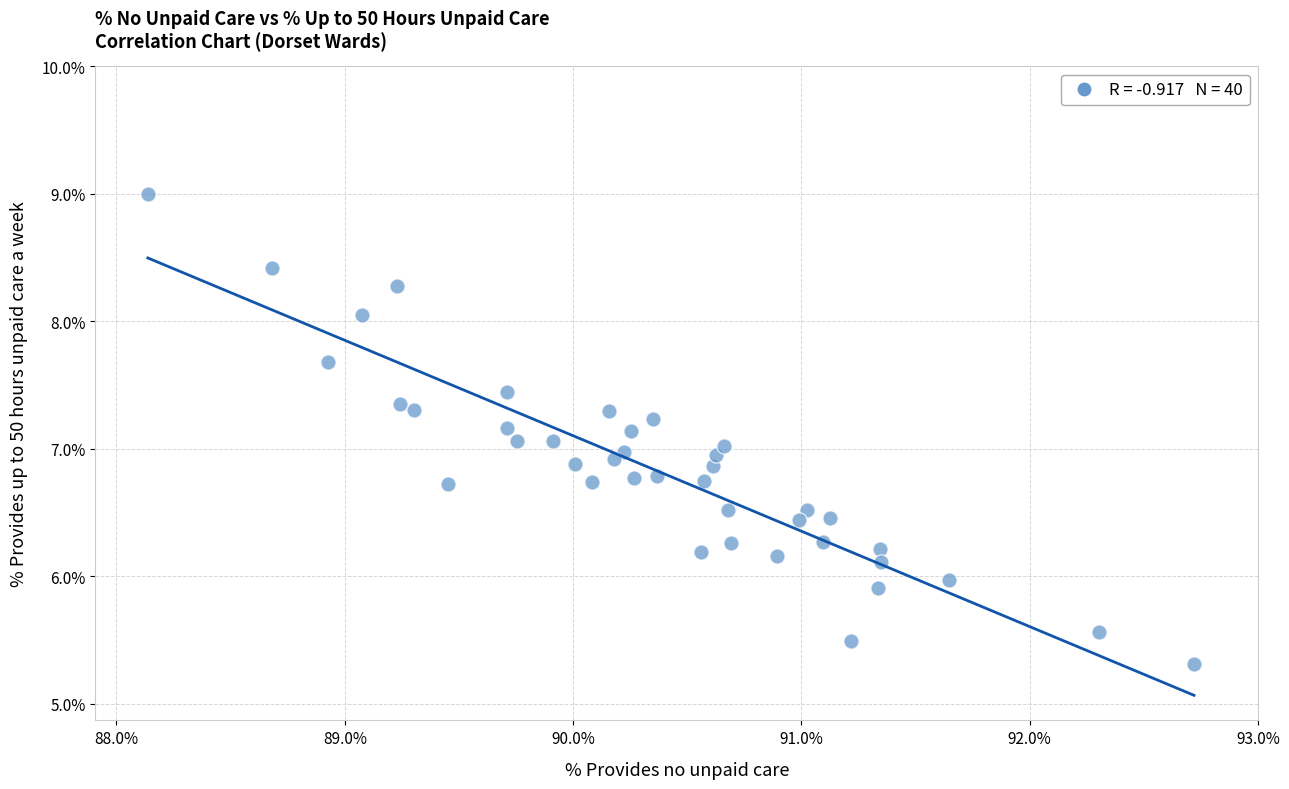

What is the range of Y values (max minus min)?

3.7